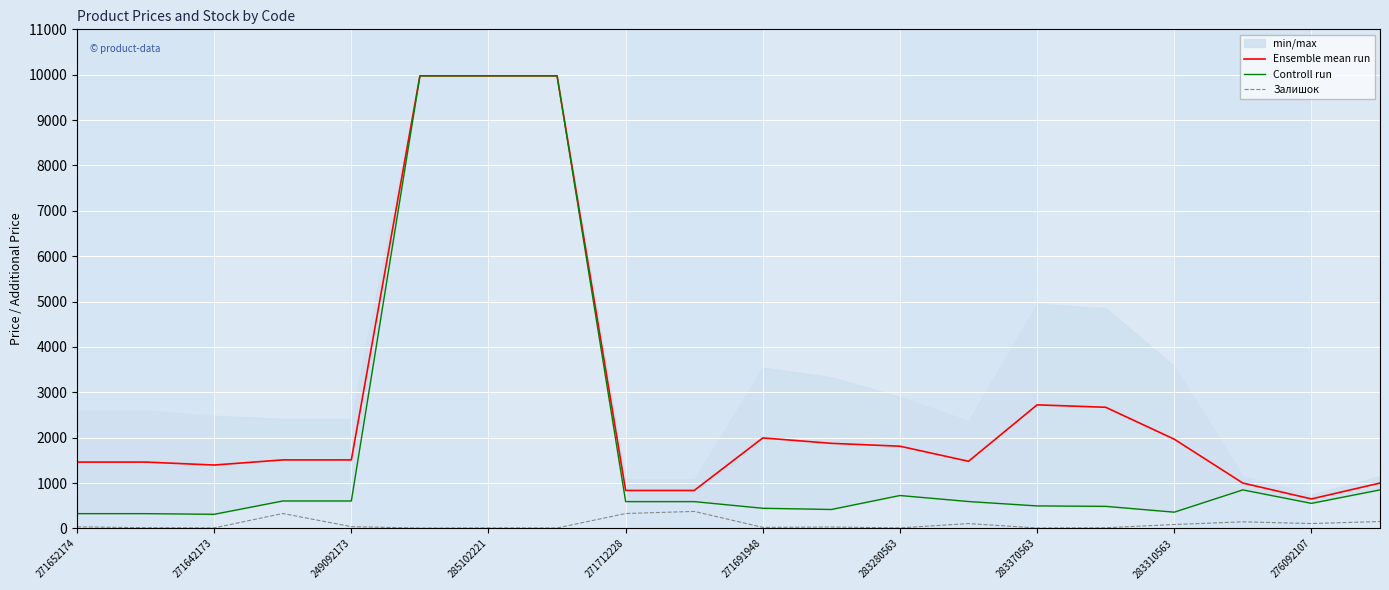

What is the minimum value for Ensemble mean run?

649.2